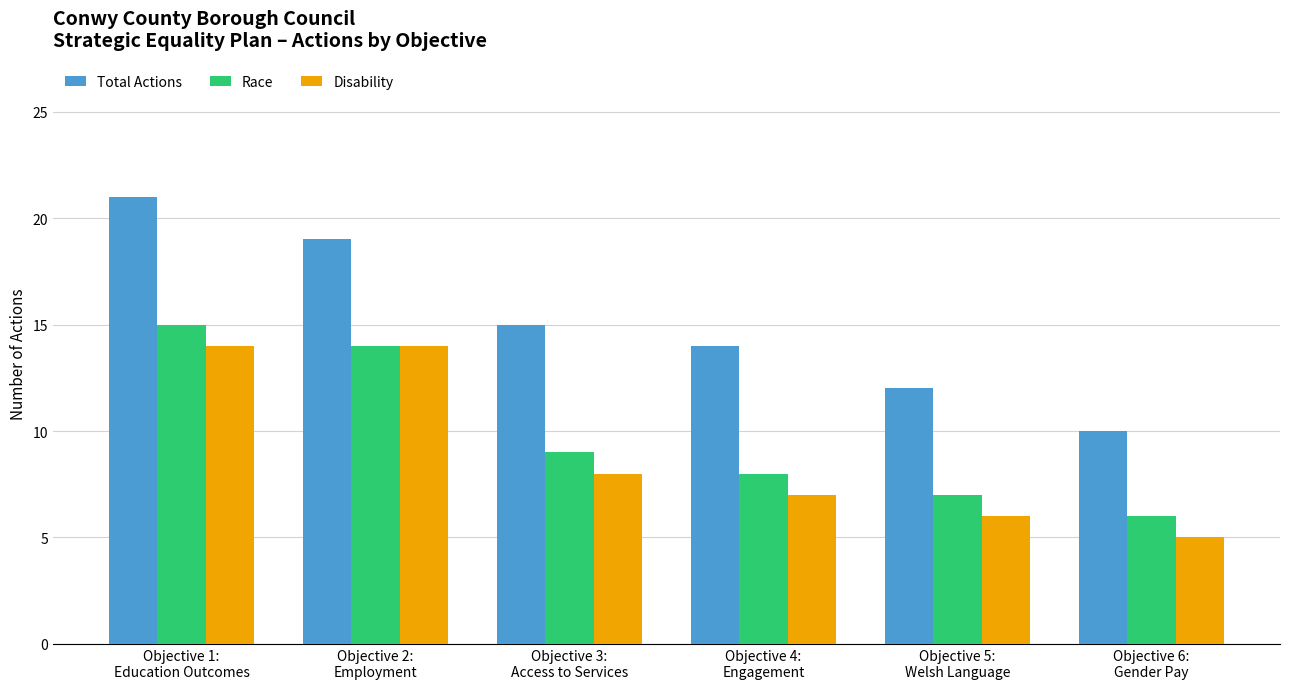

Is it true that Race equals 10 at Objective 2:
Employment?

False